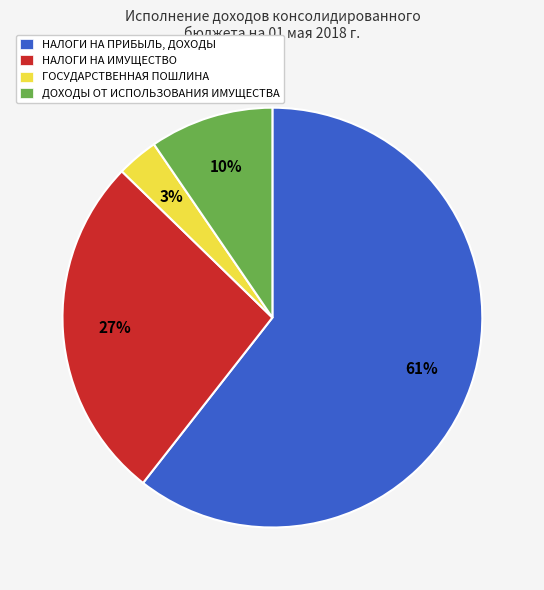

Which has a higher value, ДОХОДЫ ОТ ИСПОЛЬЗОВАНИЯ ИМУЩЕСТВА or ГОСУДАРСТВЕННАЯ ПОШЛИНА?

ДОХОДЫ ОТ ИСПОЛЬЗОВАНИЯ ИМУЩЕСТВА